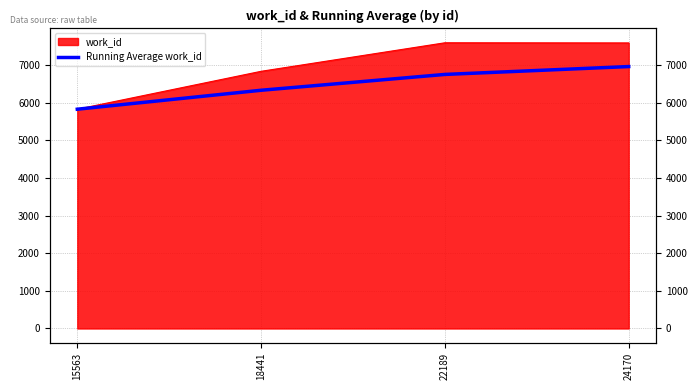

Reading left to right, what are all the values shown in this chart?

15563=5826.0	18441=6329.5	22189=6750.0	24170=6959.2